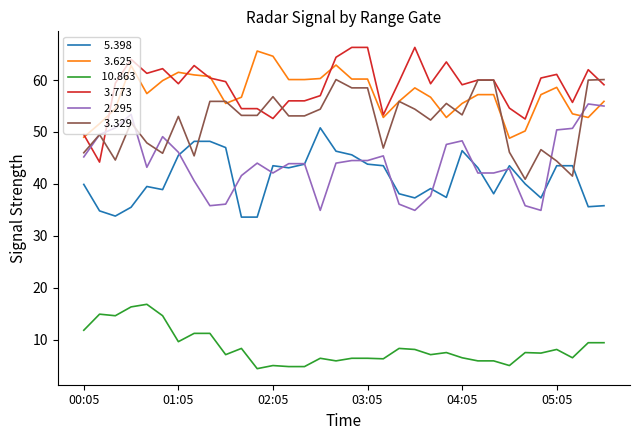

How many series are shown in this chart?

6